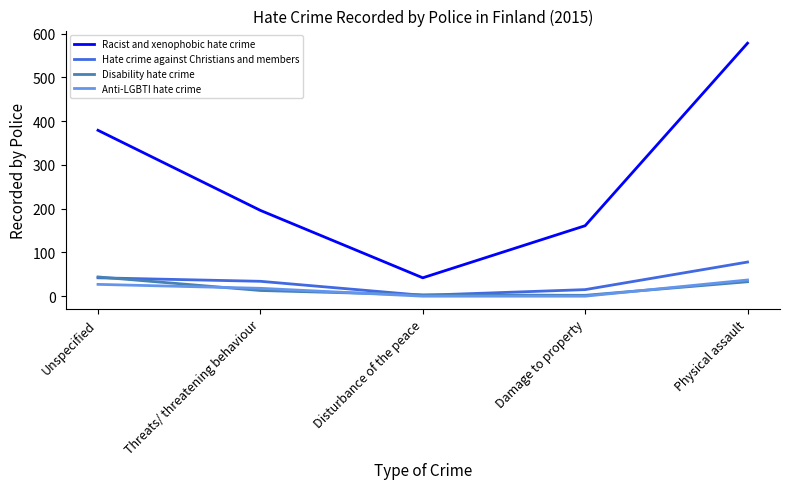

What is the highest value of the Disability hate crime series?

44